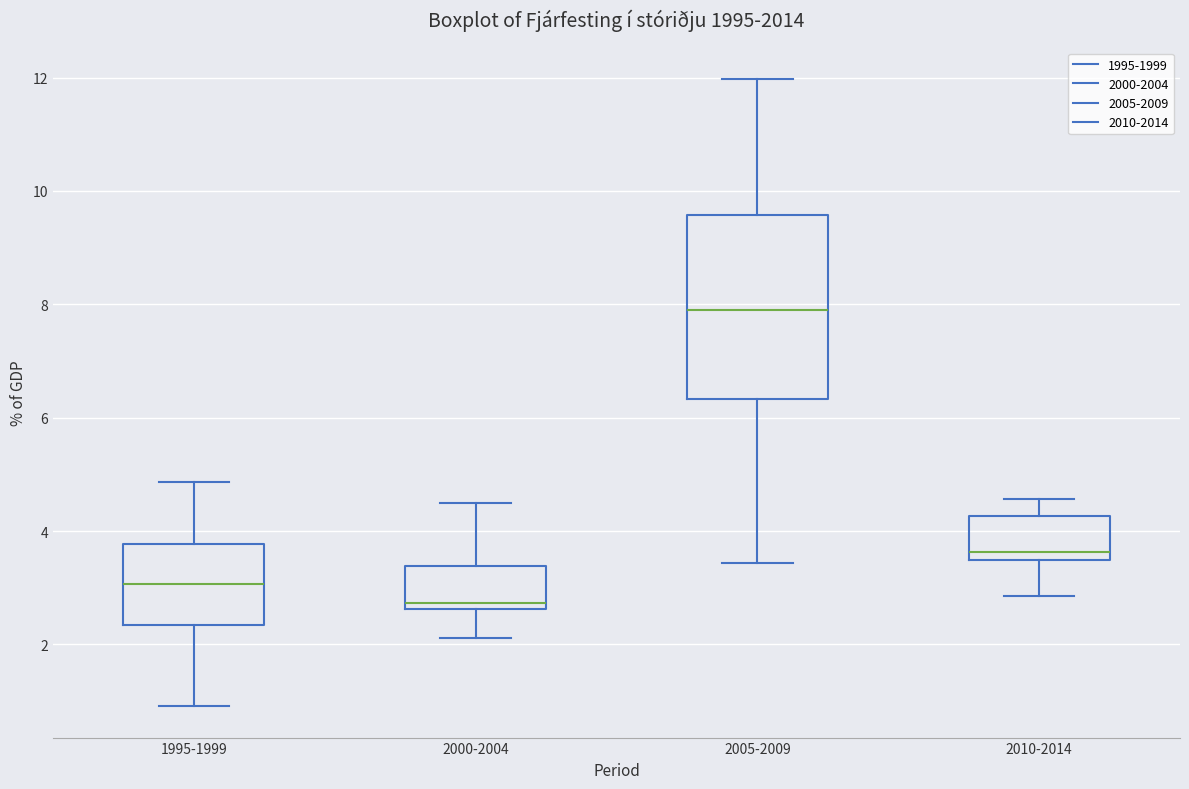

Reading left to right, read every box against the y-axis: the position of its median line, the range the box covers, and the ends of its whiskers. The values are not printed on the chart, so give them approximately, as read against the axis.

1995-1999: median 3.0, box 2.4 to 3.8, whiskers 1.0 to 4.8
2000-2004: median 2.8, box 2.6 to 3.4, whiskers 2.2 to 4.6
2005-2009: median 8.0, box 6.4 to 9.6, whiskers 3.4 to 12.0
2010-2014: median 3.6, box 3.4 to 4.2, whiskers 2.8 to 4.6